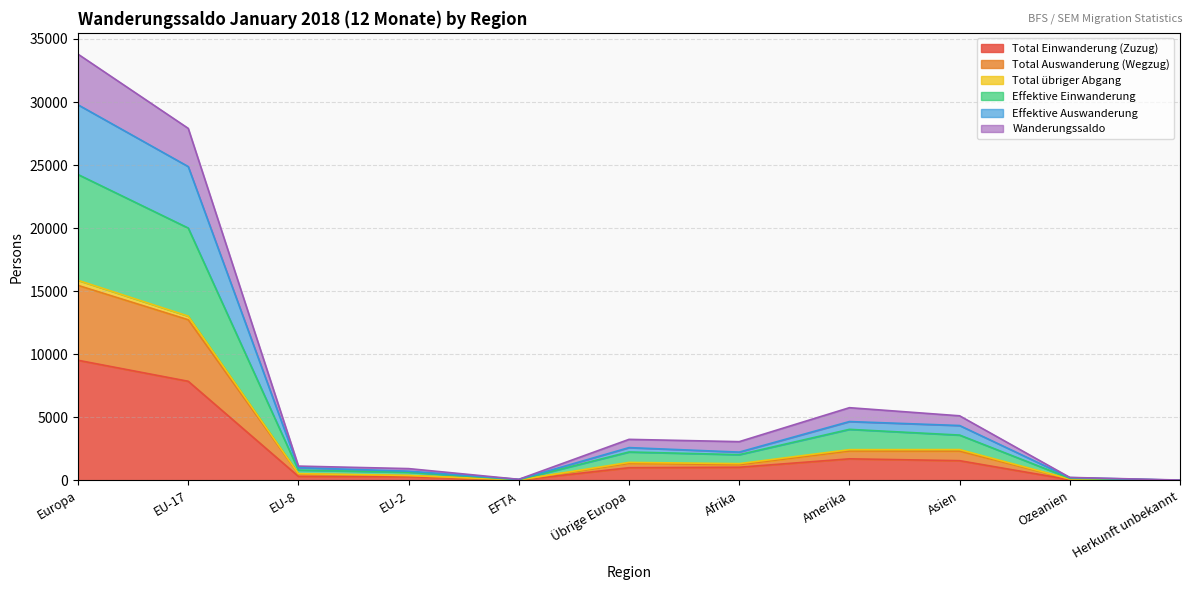

At which label does Total Einwanderung (Zuzug) reach its peak?

Europa